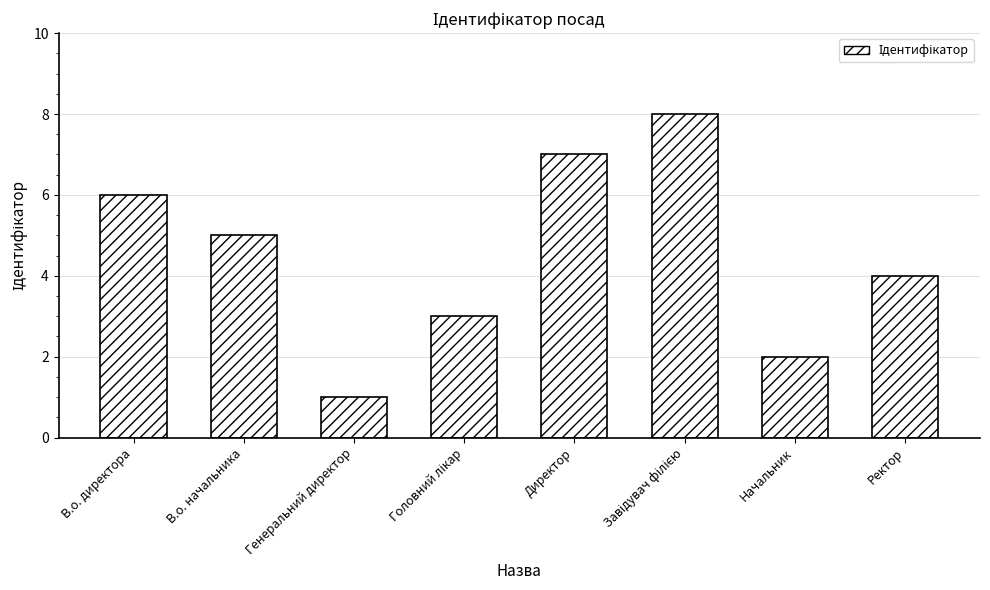

How many series are shown in this chart?

1